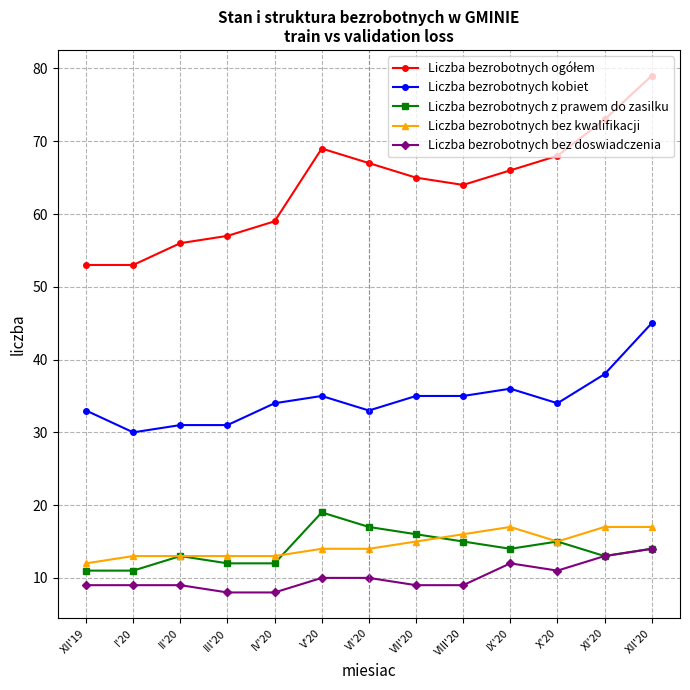

What is the smallest value displayed?

8